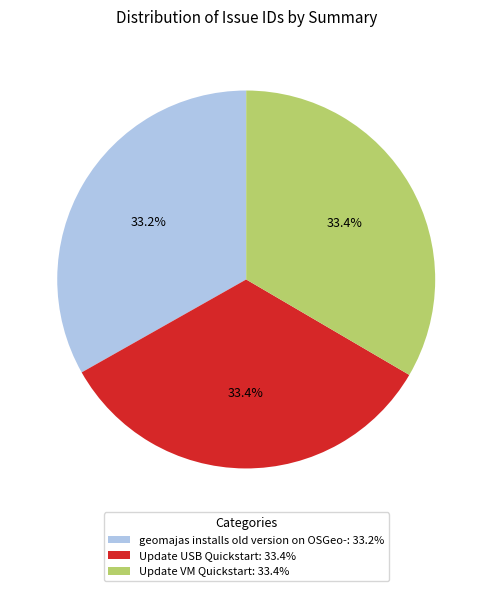

Count the number of slices in the pie.

3